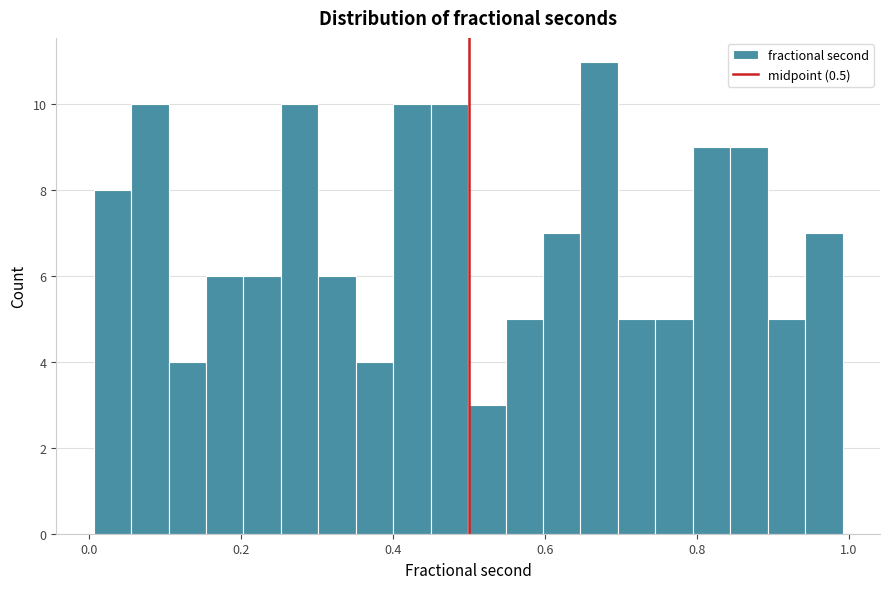

Around what value on the x-axis is the tallest bar? Give the approximate position of its centre, as read against the axis.

0.68